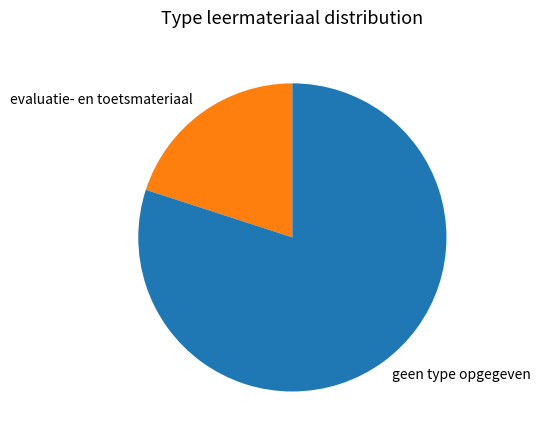

Which has a higher value, evaluatie- en toetsmateriaal or geen type opgegeven?

geen type opgegeven